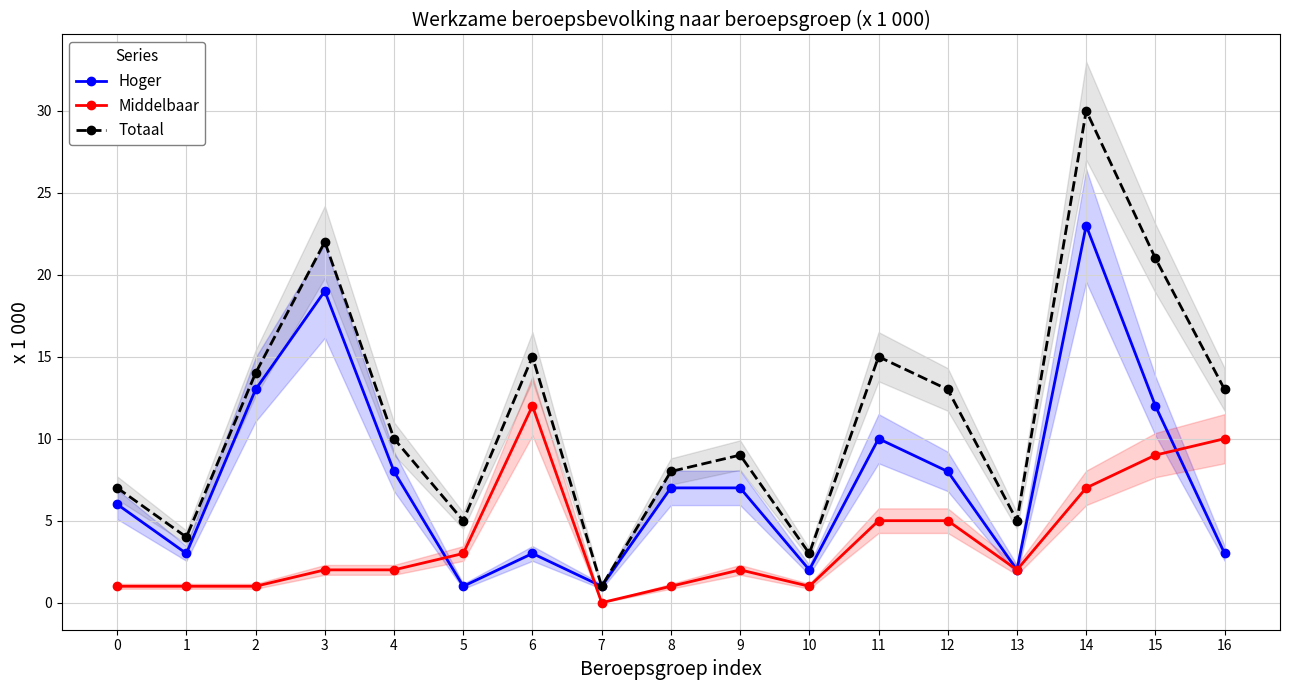

Reading right to left, transcribe all the data shown in this chart.

Hoger: 3	12	23	2	8	10	2	7	7	1	3	1	8	19	13	3	6
Middelbaar: 10	9	7	2	5	5	1	2	1	0	12	3	2	2	1	1	1
Totaal: 13	21	30	5	13	15	3	9	8	1	15	5	10	22	14	4	7